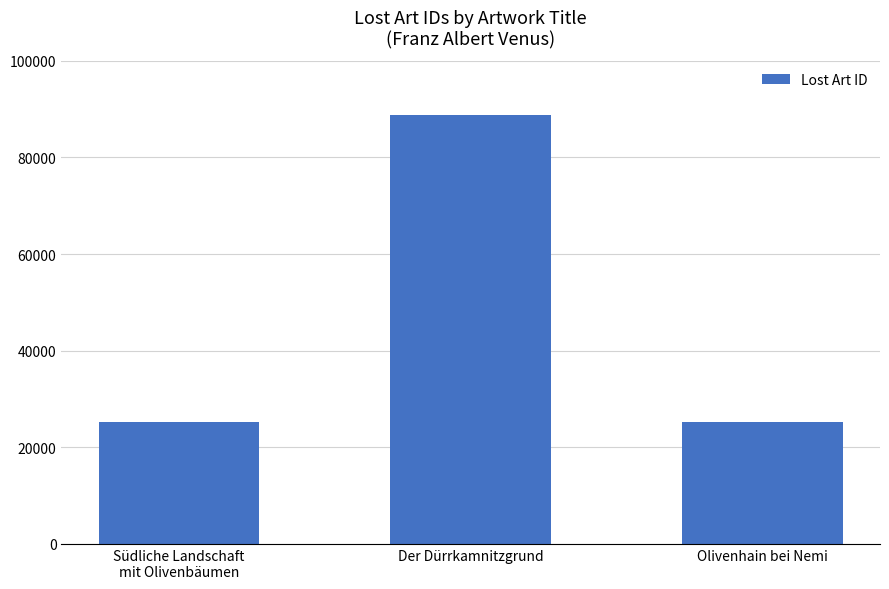

What is the change in value from Der Dürrkamnitzgrund to Olivenhain bei Nemi?

-63606